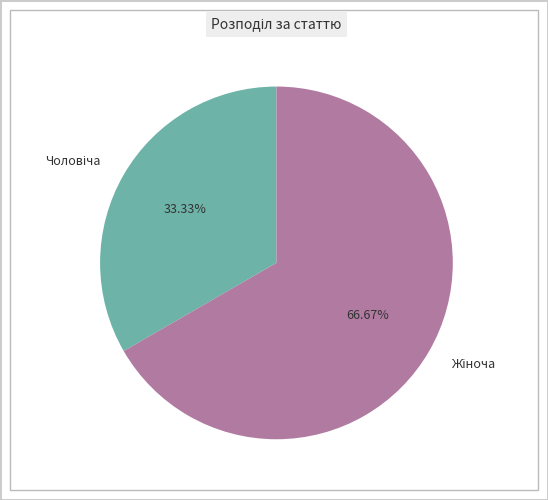

Is there a majority slice in this chart?

Yes